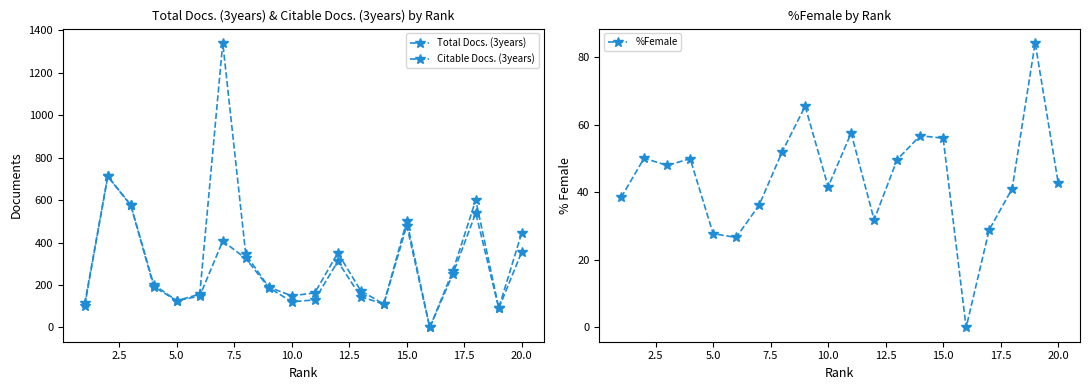

In %Female, how many points are higher than both neighbors (excluding endpoints)?

6